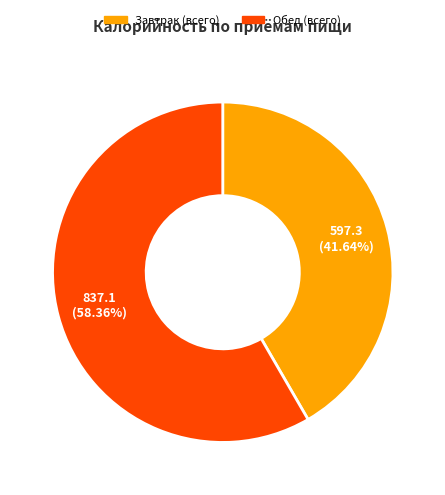

Which slice is the smallest?

Завтрак (всего)